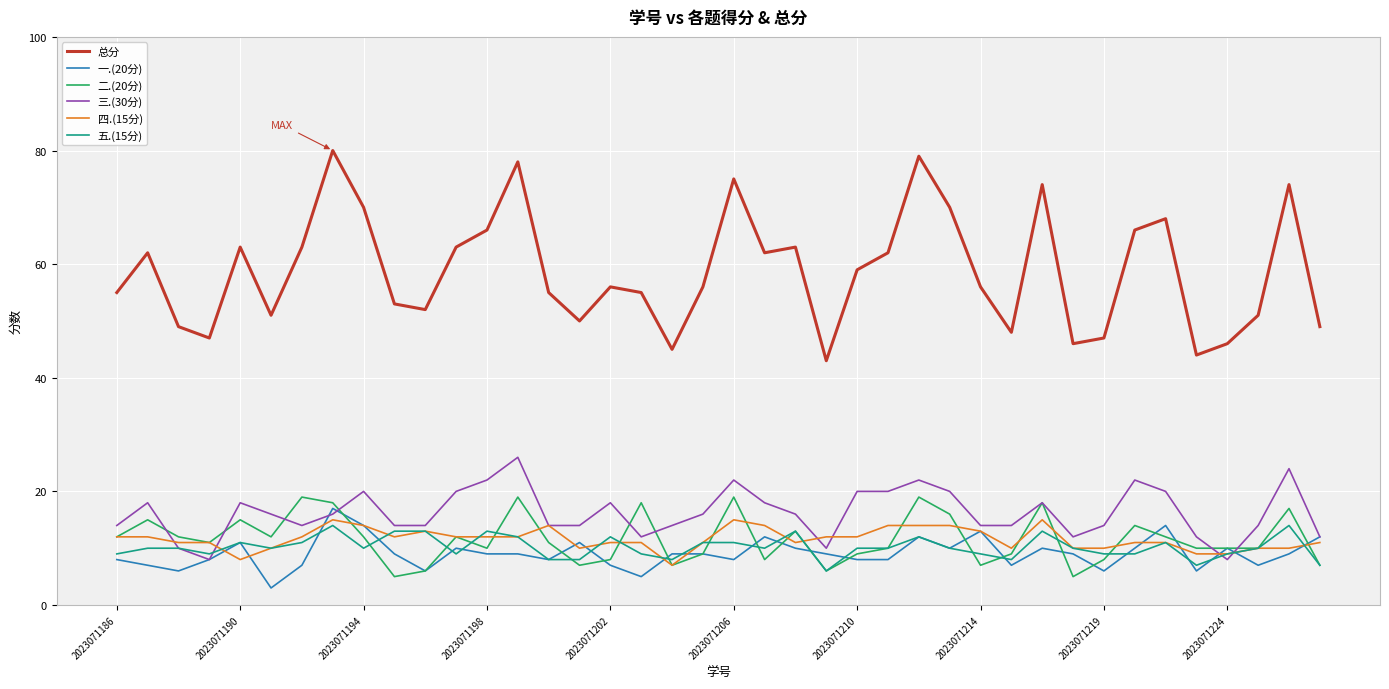

What is the minimum value shown in the chart?

3